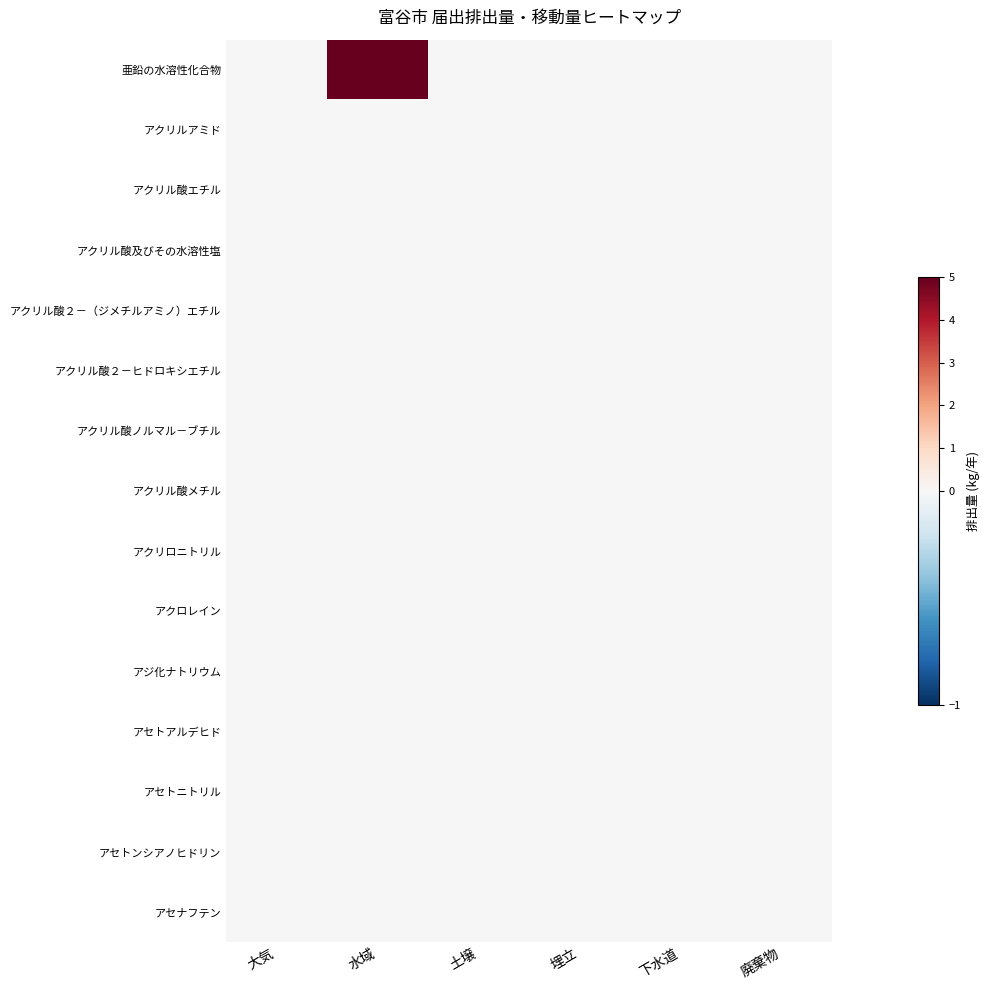

Rank the series by their maximum value, from highest to lowest.

亜鉛の水溶性化合物, アクリルアミド, アクリル酸エチル, アクリル酸及びその水溶性塩, アクリル酸２－（ジメチルアミノ）エチル, アクリル酸２－ヒドロキシエチル, アクリル酸ノルマル－ブチル, アクリル酸メチル, アクリロニトリル, アクロレイン, アジ化ナトリウム, アセトアルデヒド, アセトニトリル, アセトンシアノヒドリン, アセナフテン